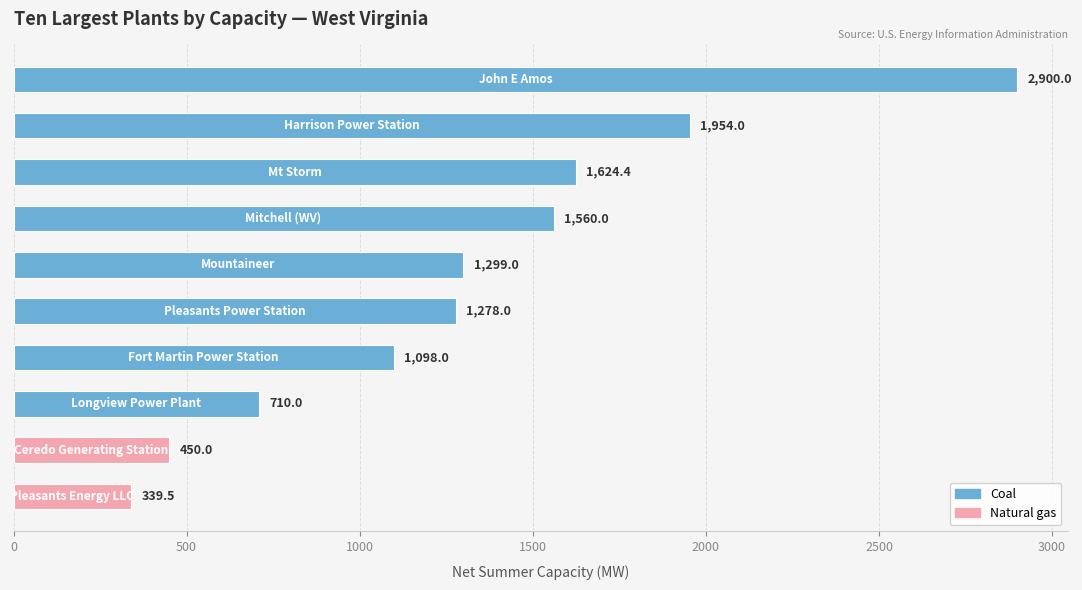

What is the average value?

1321.3